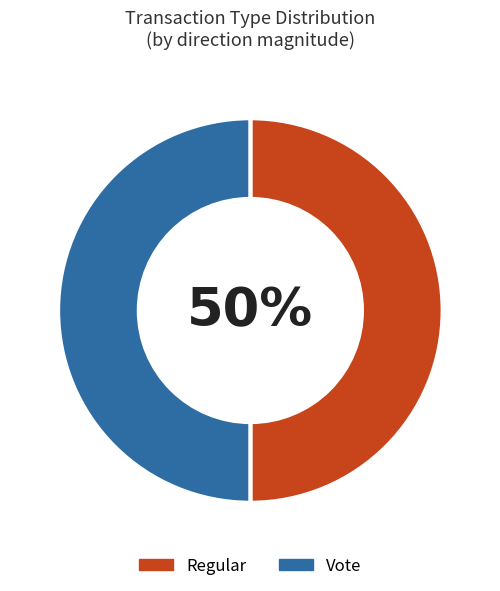

What percentage is the Vote slice, to the nearest percent?

50%